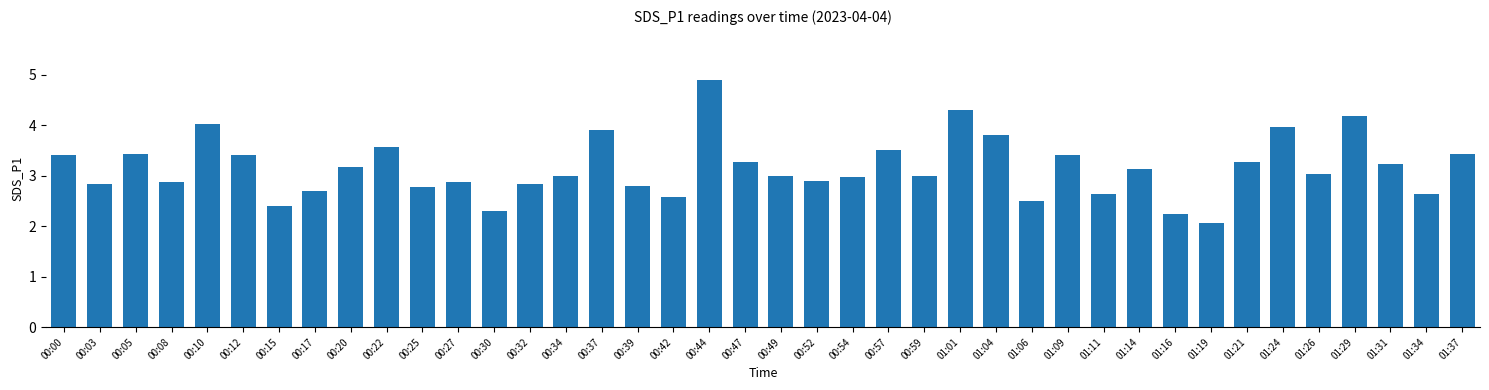

How many data points does each series have?

40